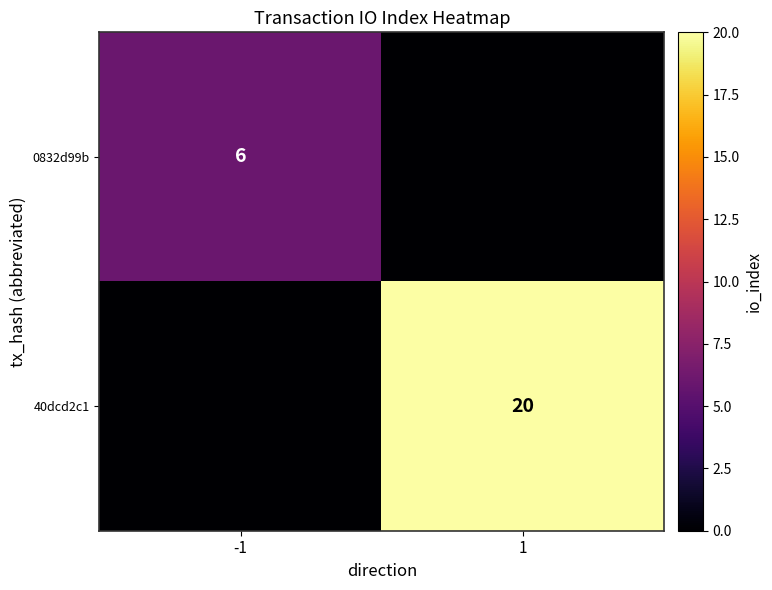

True or false: 0832d99b has a value of 6 at -1.

True